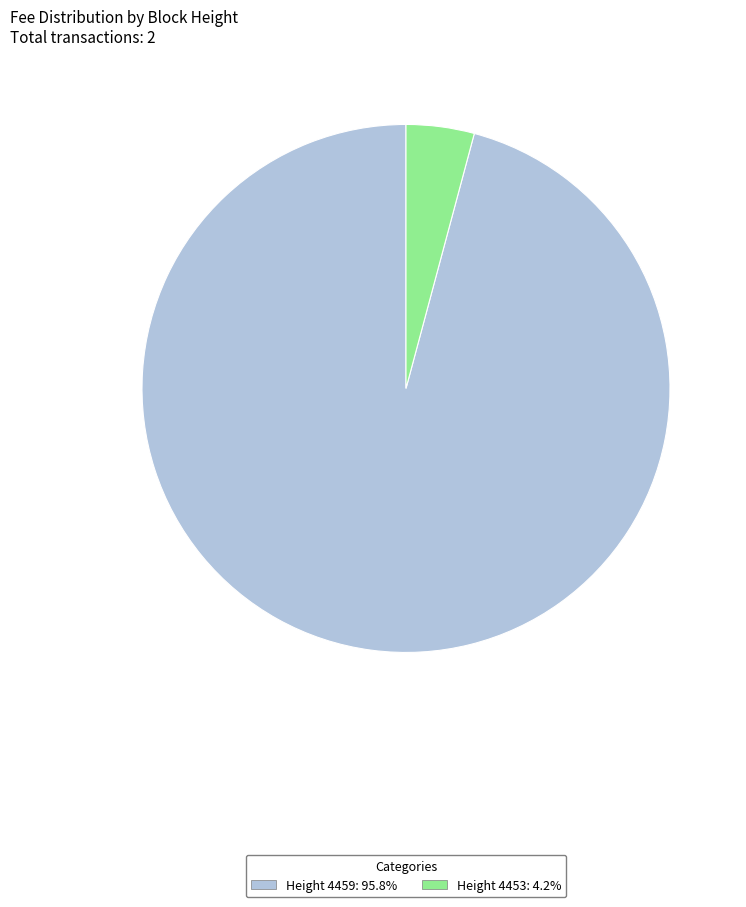

Do Height 4459: 95.8% and Height 4453: 4.2% together represent more than half of the pie?

Yes